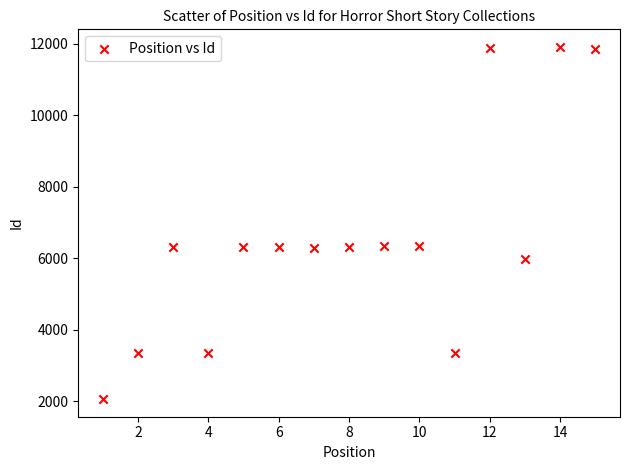

What is the range of X values (max minus min)?

14